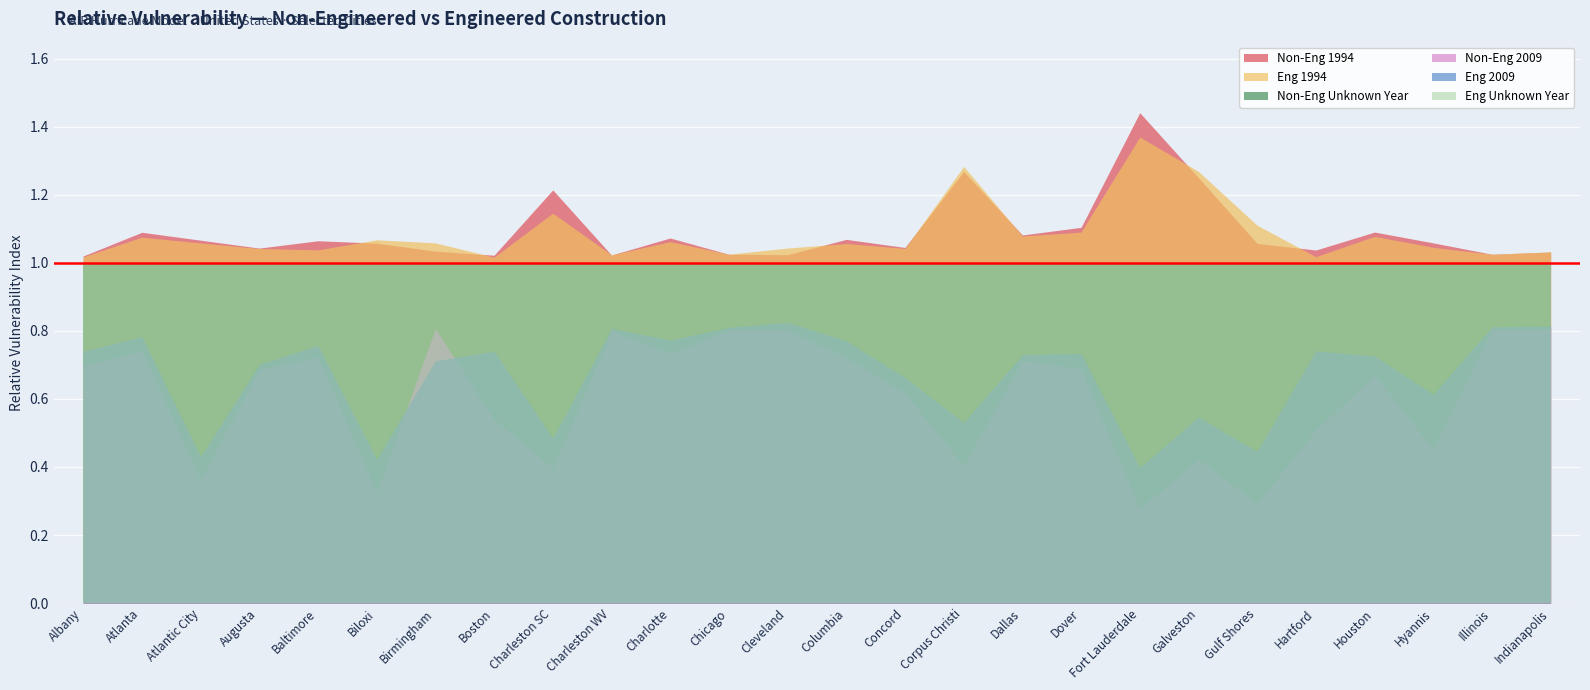

What is the value of the Non-Eng Unknown Year point at the 3rd from the left?

1.0